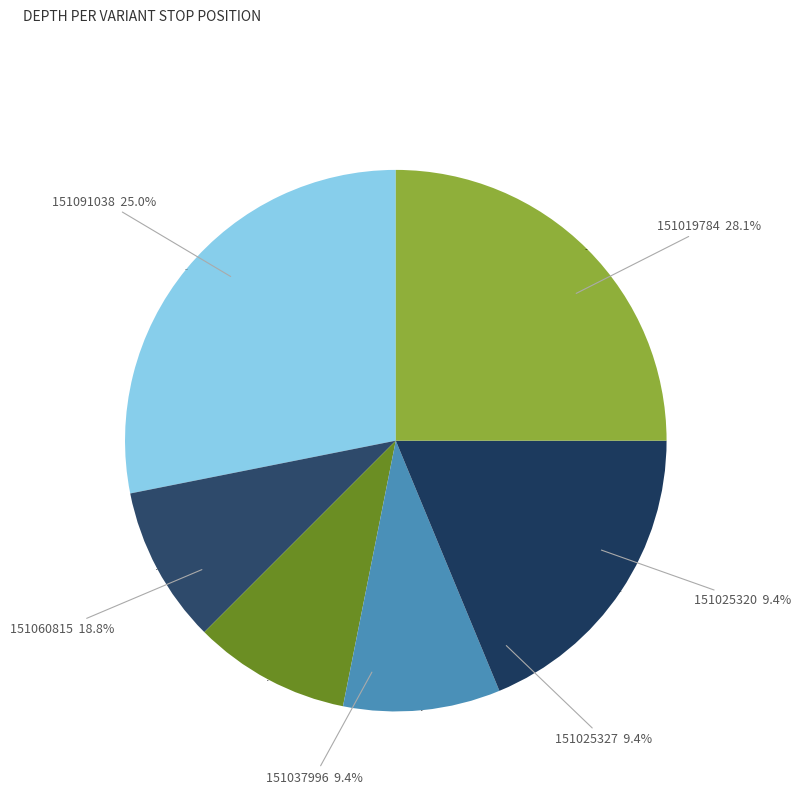

Is it true that 151037996 is 9% of the pie?

True